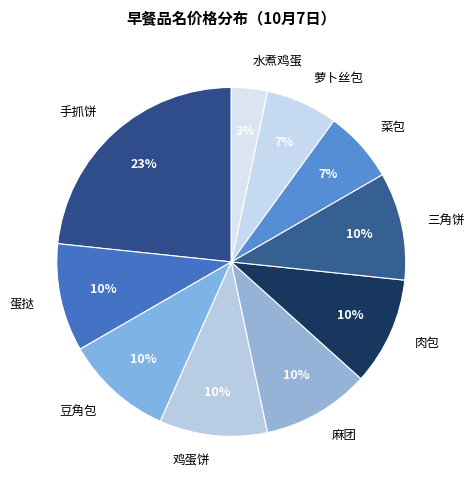

The 萝卜丝包 slice represents 16% of the pie. True or false?

False